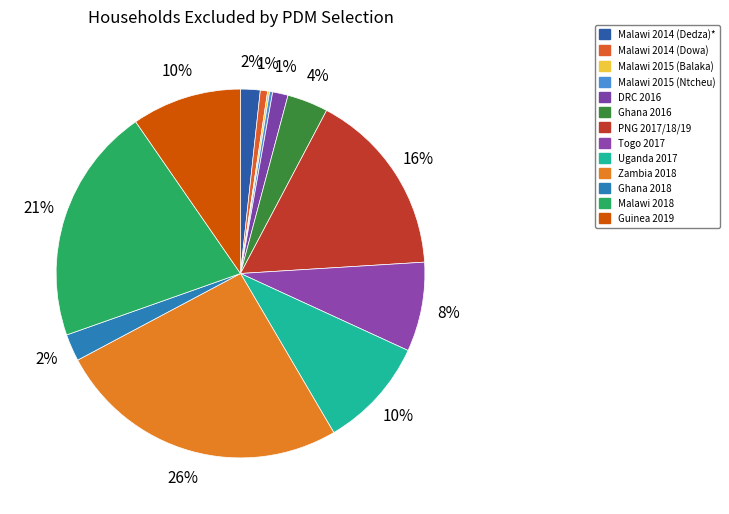

Count the number of slices in the pie.

13